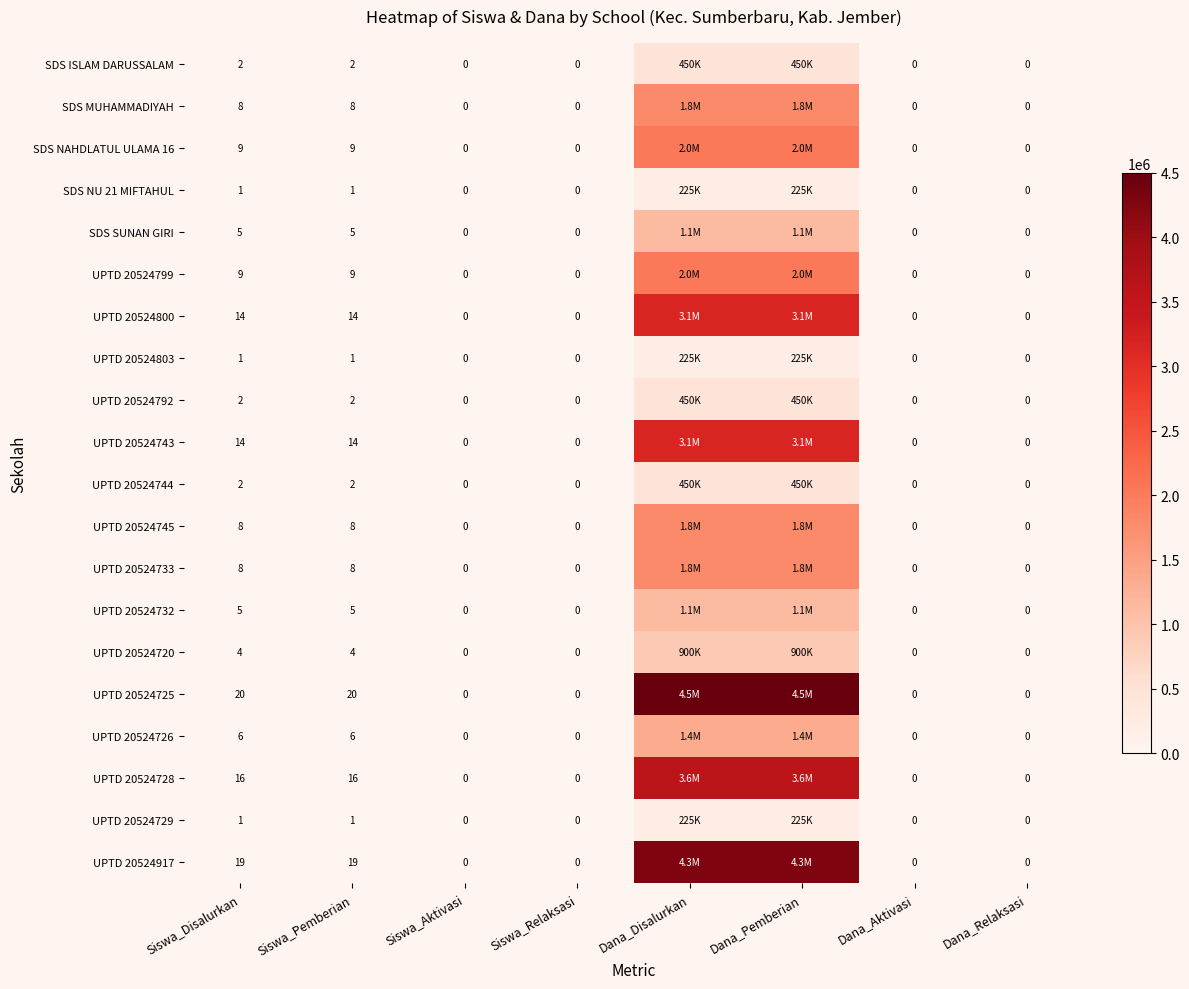

Is it true that SDS NAHDLATUL ULAMA 16 equals 9 at Siswa_Disalurkan?

True